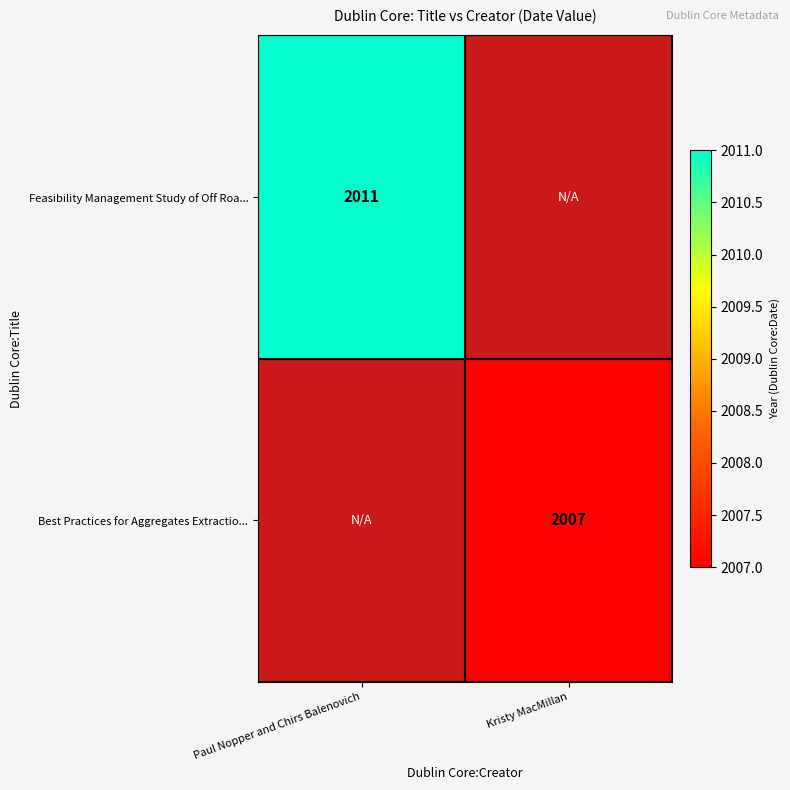

Is the value of Best Practices for Aggregates Extractio... at Kristy MacMillan greater than the value of Feasibility Management Study of Off Roa... at Paul Nopper and Chirs Balenovich?

No